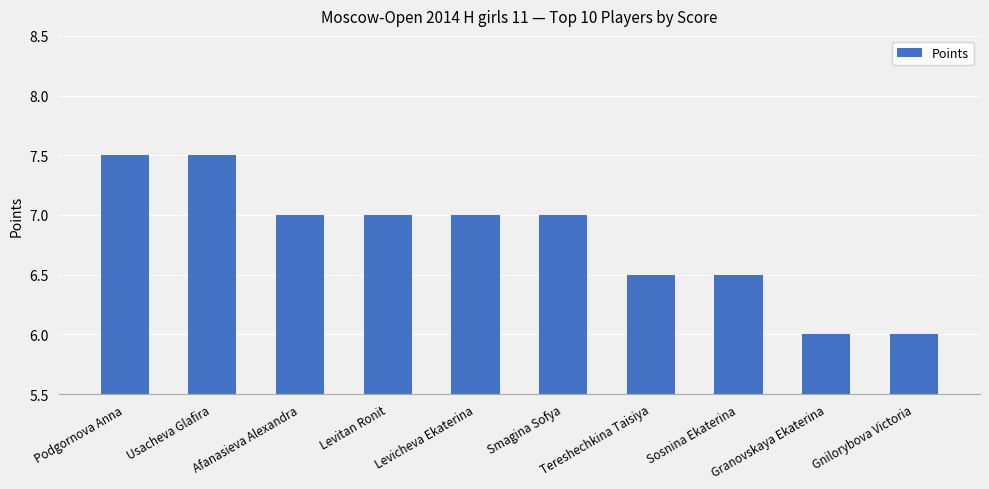

What is the sum of the values at Usacheva Glafira and Smagina Sofya?

14.5